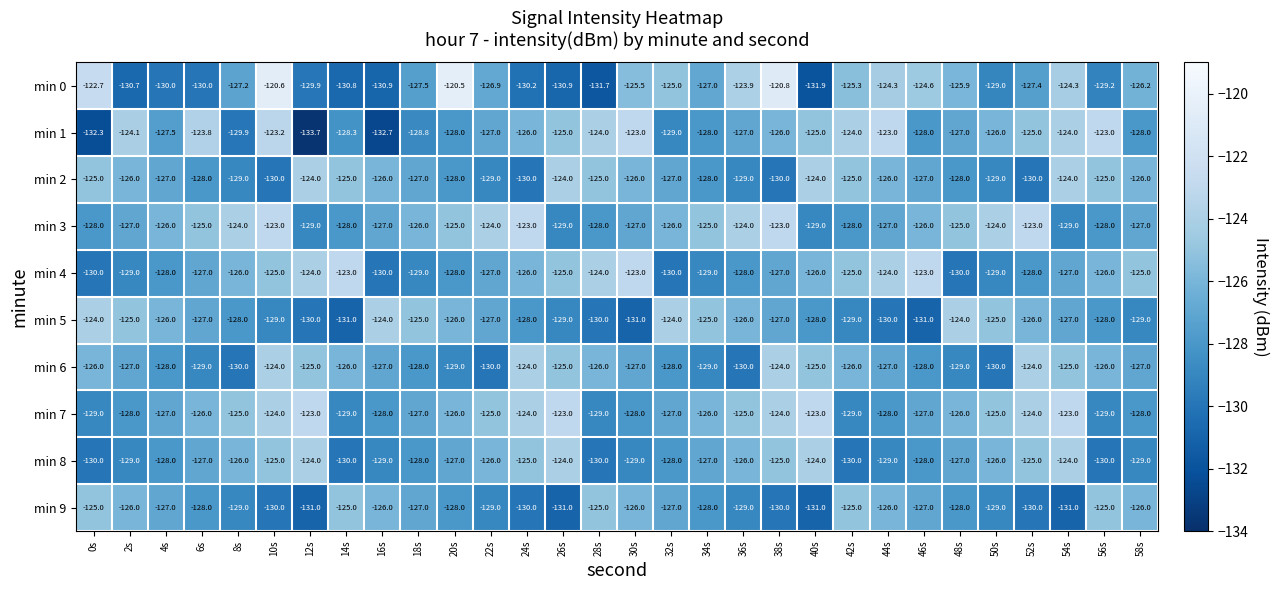

What is the spread (max minus min) of values at 18s?

4.0